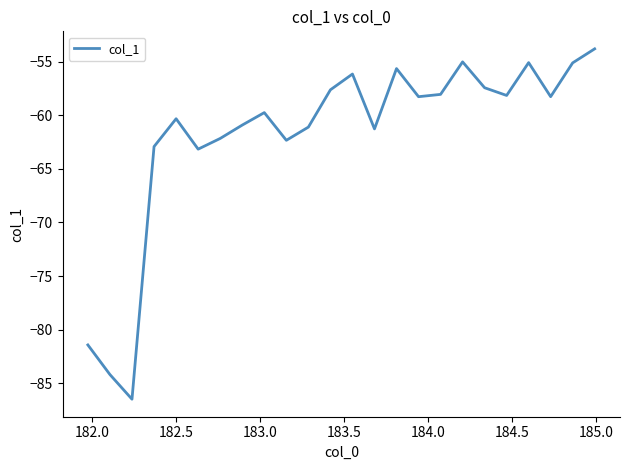

What is the greatest value displayed?

-53.8